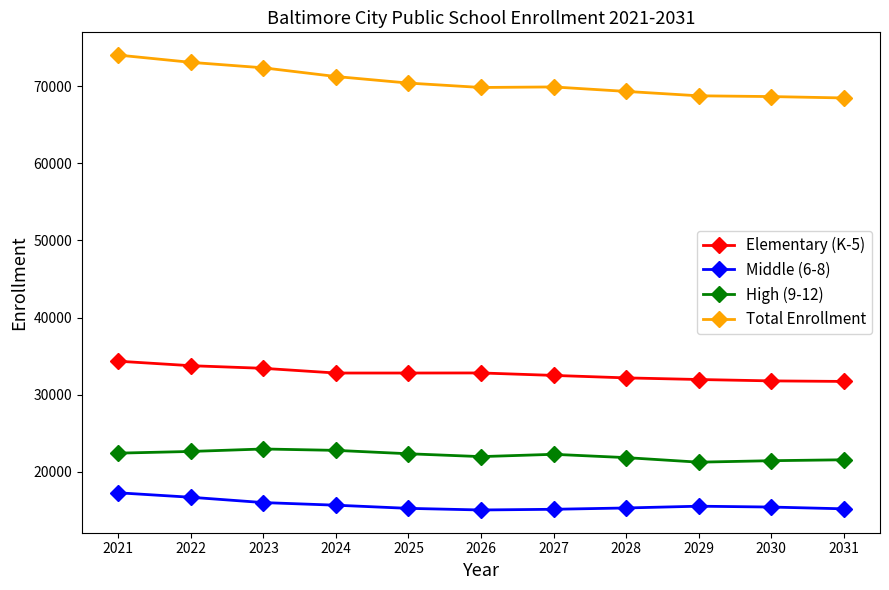

What is the difference between the High (9-12) values at 2027 and 2026?

300